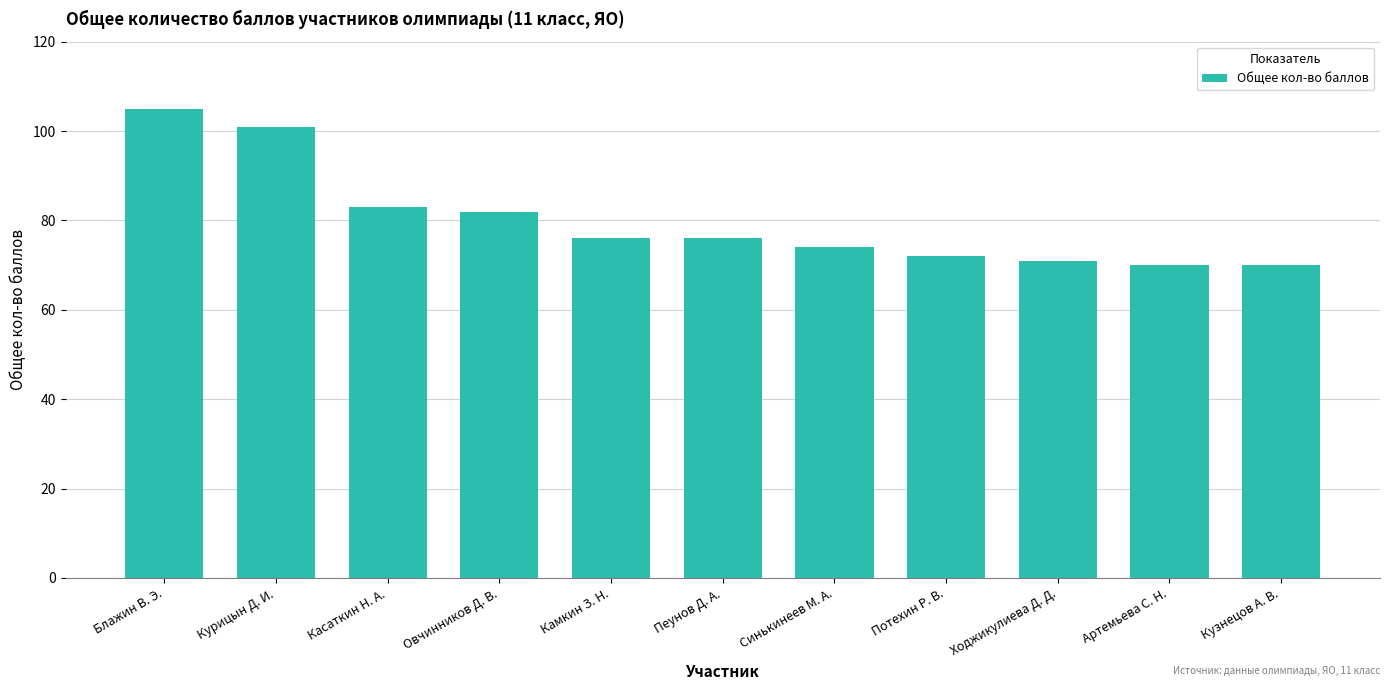

Reading right to left, extract all data points from this chart.

70	70	71	72	74	76	76	82	83	101	105